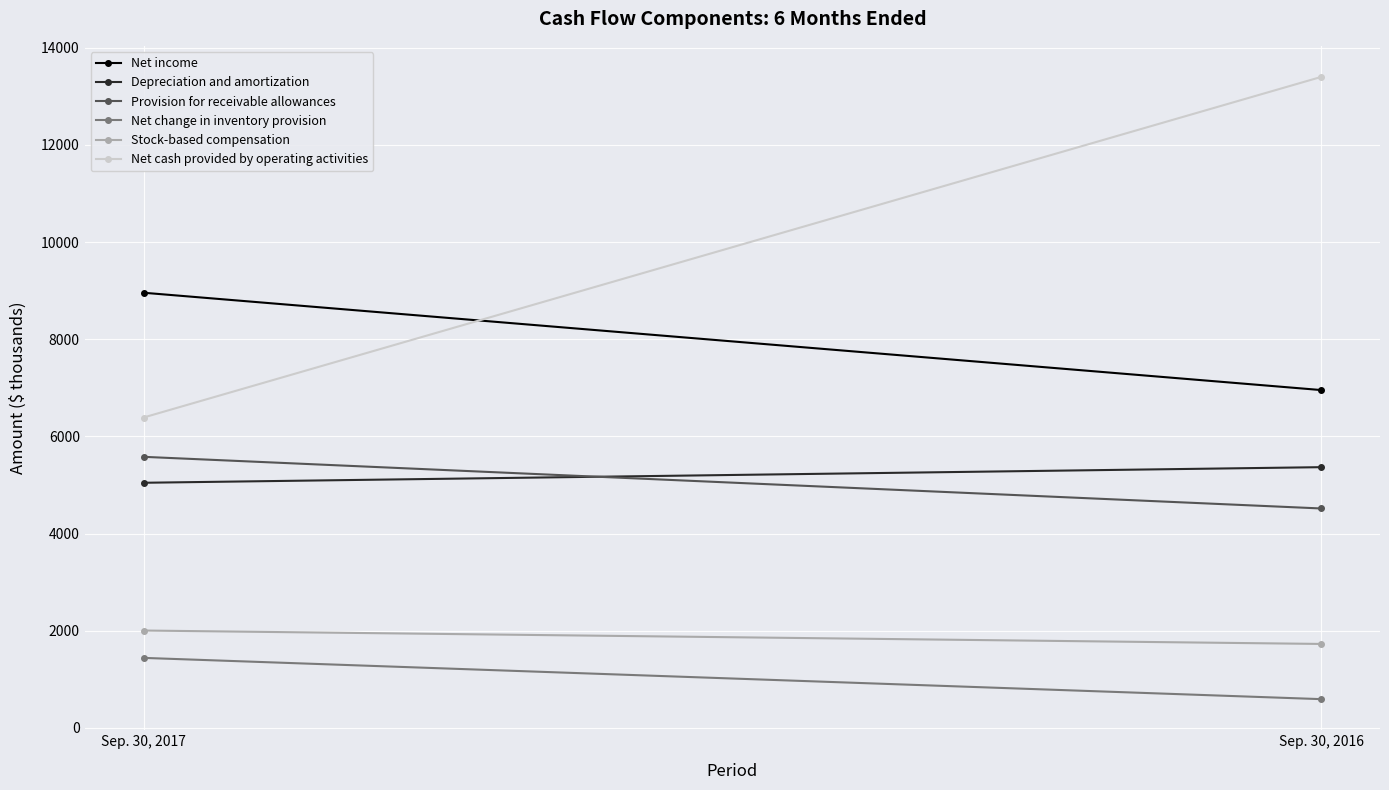

Between Sep. 30, 2017 and Sep. 30, 2016, which series saw the biggest shift?

Net cash provided by operating activities